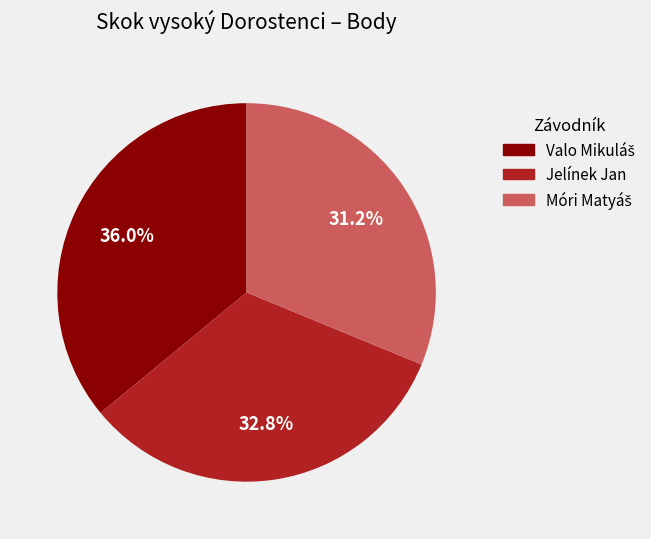

Does any single category account for the majority?

No